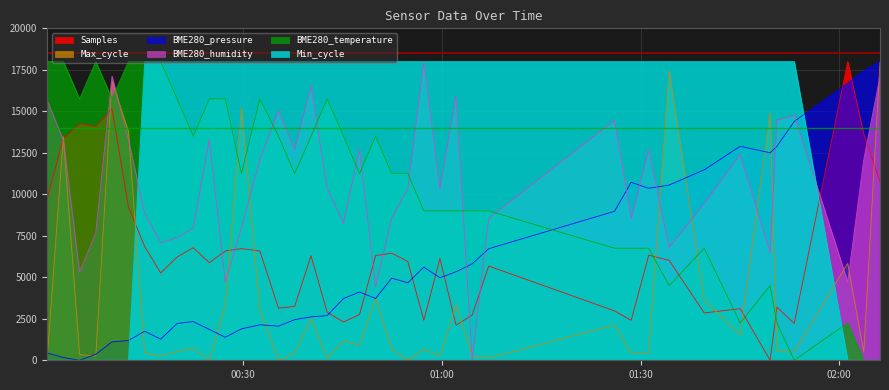

Rank the categories by Min_cycle value from lowest to highest.

2021/12/07 00:00:23, 2021/12/07 00:02:49, 2021/12/07 00:05:16, 2021/12/07 00:07:43, 2021/12/07 00:10:10, 2021/12/07 00:12:39, 2021/12/07 02:01:17, 2021/12/07 02:03:43, 2021/12/07 02:06:10, 2021/12/07 00:15:06, 2021/12/07 00:17:32, 2021/12/07 00:20:00, 2021/12/07 00:22:26, 2021/12/07 00:24:52, 2021/12/07 00:27:17, 2021/12/07 00:29:43, 2021/12/07 00:32:30, 2021/12/07 00:35:19, 2021/12/07 00:37:45, 2021/12/07 00:40:14, 2021/12/07 00:42:40, 2021/12/07 00:45:08, 2021/12/07 00:47:33, 2021/12/07 00:49:59, 2021/12/07 00:52:25, 2021/12/07 00:54:51, 2021/12/07 00:57:16, 2021/12/07 00:59:42, 2021/12/07 01:02:08, 2021/12/07 01:04:34, 2021/12/07 01:07:04, 2021/12/07 01:26:04, 2021/12/07 01:28:35, 2021/12/07 01:31:14, 2021/12/07 01:34:19, 2021/12/07 01:39:37, 2021/12/07 01:45:03, 2021/12/07 01:49:34, 2021/12/07 01:50:36, 2021/12/07 01:53:13